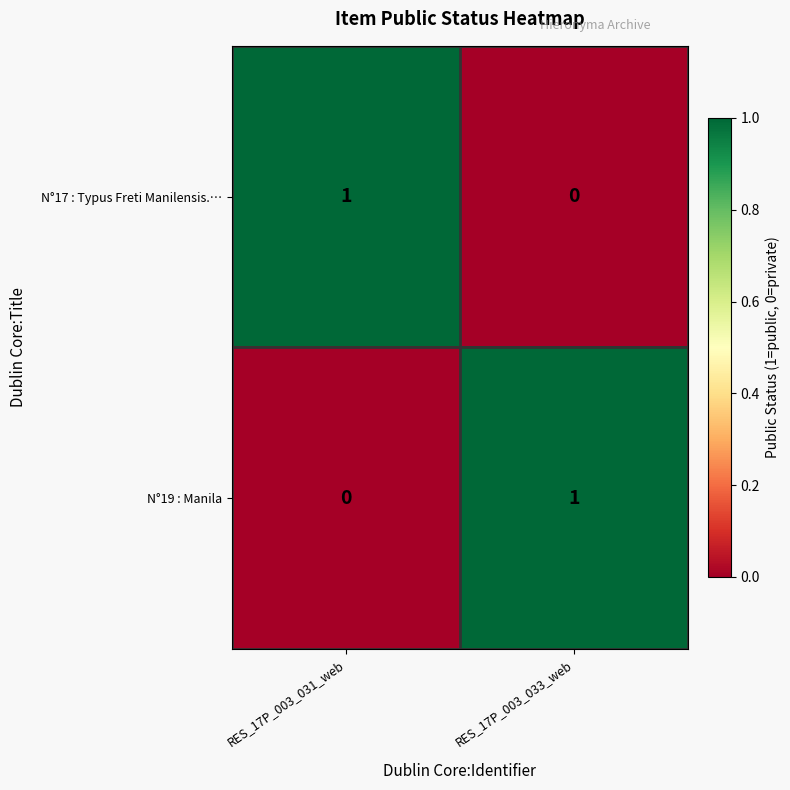

At which label is N°17 : Typus Freti Manilensis.… closest to 0?

RES_17P_003_033_web